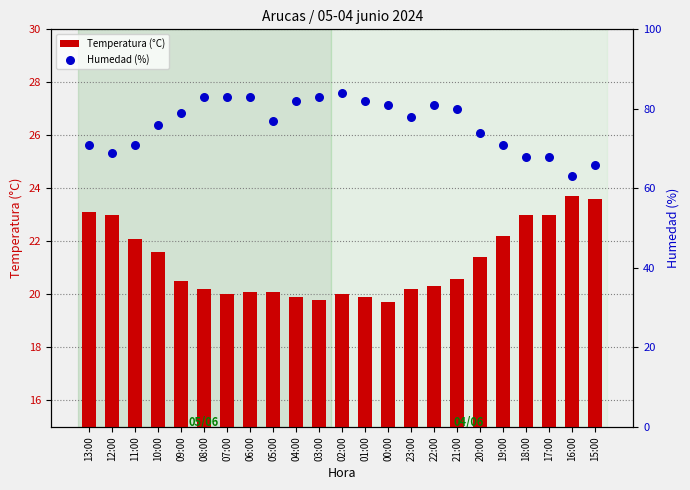

Which series has the largest Y range (max minus min)?

Humedad (%)